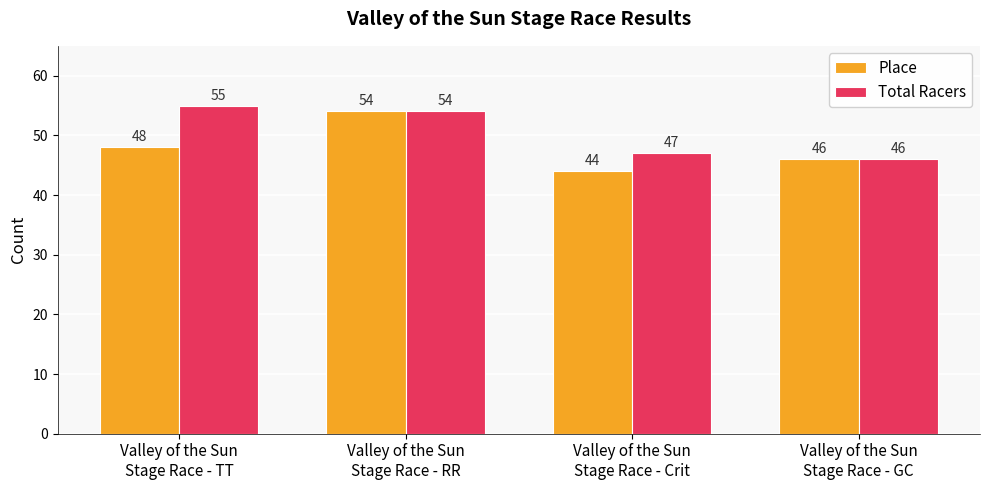

Between Valley of the Sun
Stage Race - Crit and Valley of the Sun
Stage Race - GC, which series saw the biggest shift?

Place